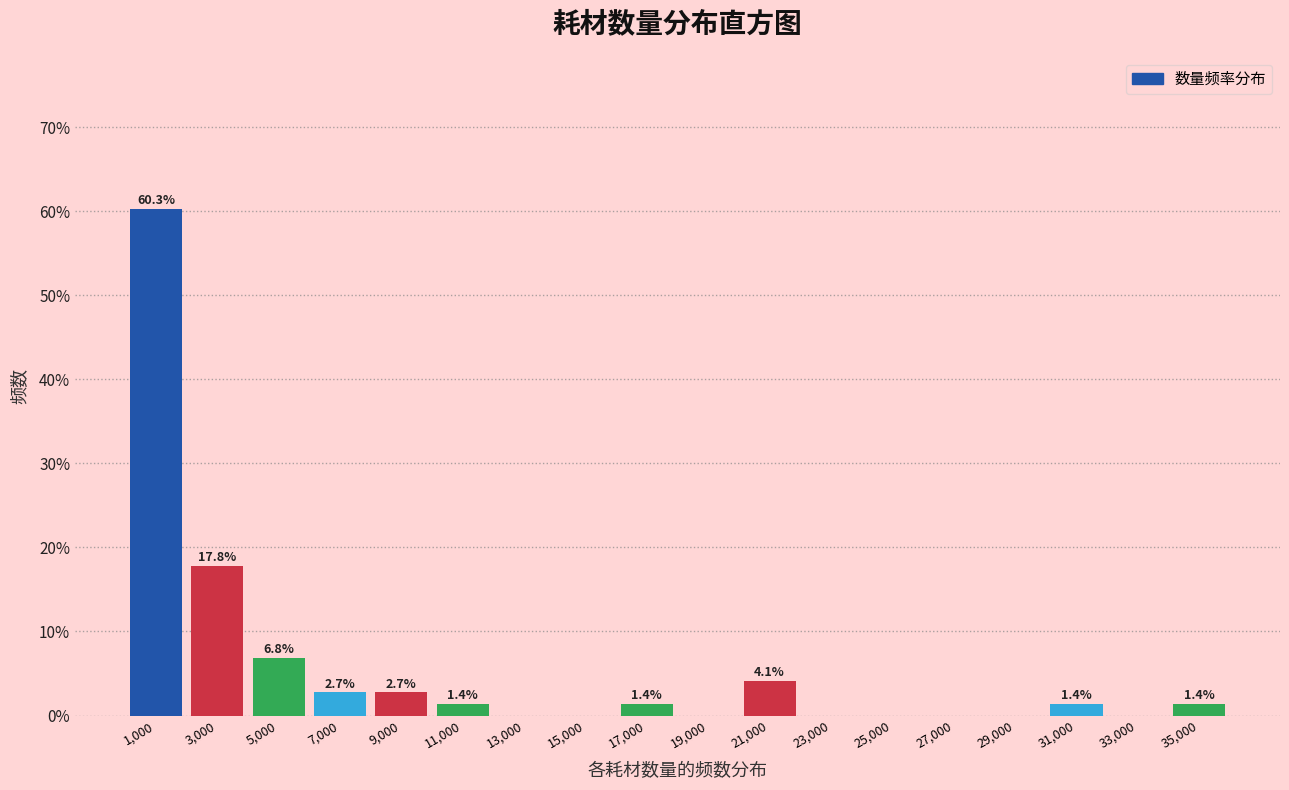

Over which range of the x-axis is the bar tallest?

0 to 2000